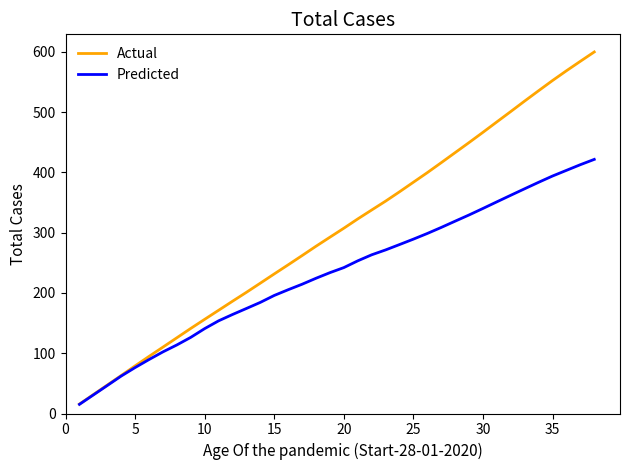

Which series has the largest total across all categories?

Actual